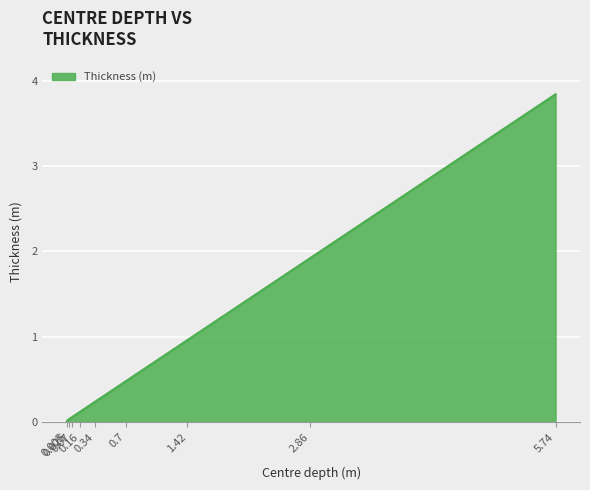

At which category does the chart reach its peak across all series?

5.74